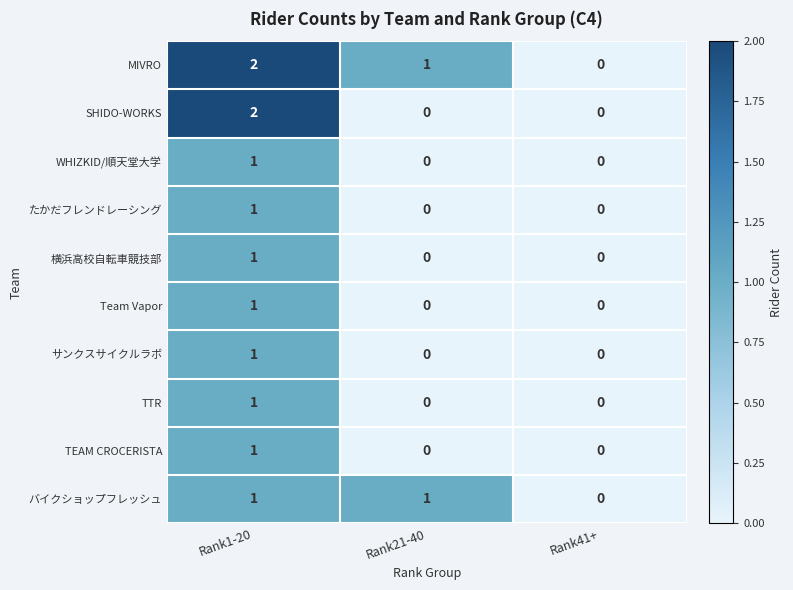

Reading left to right, transcribe all the data shown in this chart.

MIVRO: Rank1-20=2	Rank21-40=1	Rank41+=0
SHIDO-WORKS: Rank1-20=2	Rank21-40=0	Rank41+=0
WHIZKID/順天堂大学: Rank1-20=1	Rank21-40=0	Rank41+=0
たかだフレンドレーシング: Rank1-20=1	Rank21-40=0	Rank41+=0
横浜高校自転車競技部: Rank1-20=1	Rank21-40=0	Rank41+=0
Team Vapor: Rank1-20=1	Rank21-40=0	Rank41+=0
サンクスサイクルラボ: Rank1-20=1	Rank21-40=0	Rank41+=0
TTR: Rank1-20=1	Rank21-40=0	Rank41+=0
TEAM CROCERISTA: Rank1-20=1	Rank21-40=0	Rank41+=0
バイクショップフレッシュ: Rank1-20=1	Rank21-40=1	Rank41+=0